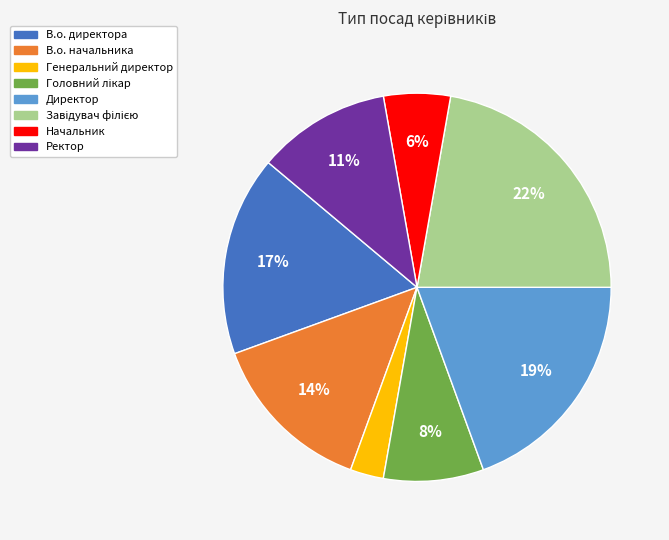

Is there any slice that represents more than half of the pie?

No